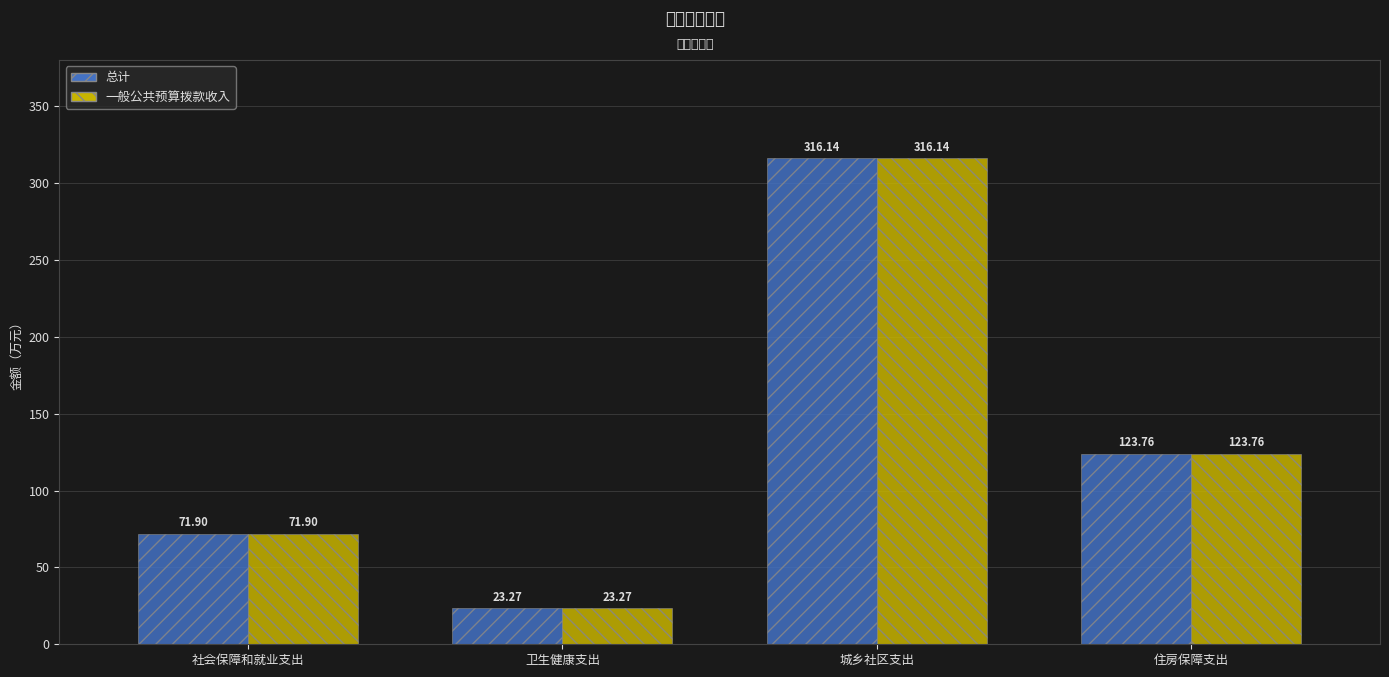

Which category has the highest value across all series?

城乡社区支出